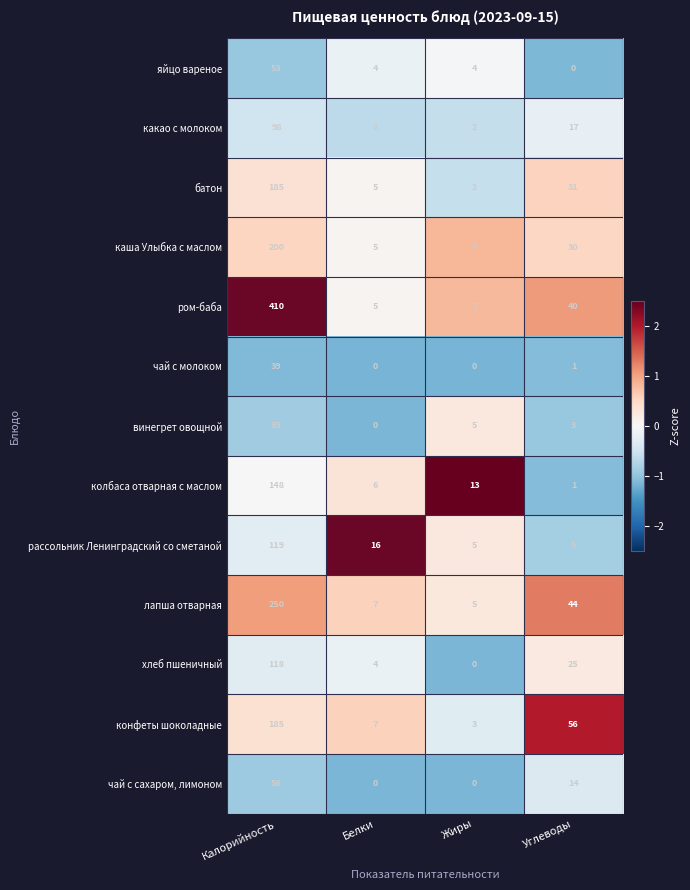

What is the total value across all series at Калорийность?

1920